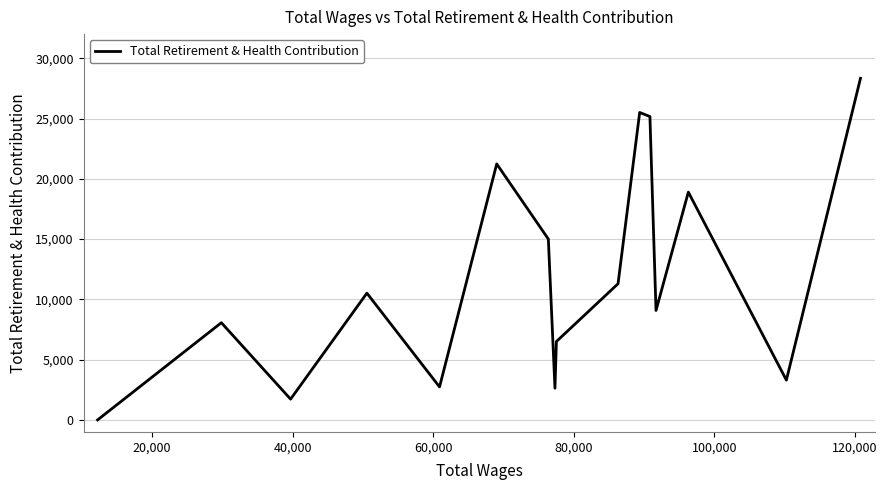

What is the difference between the maximum and minimum values?

28332